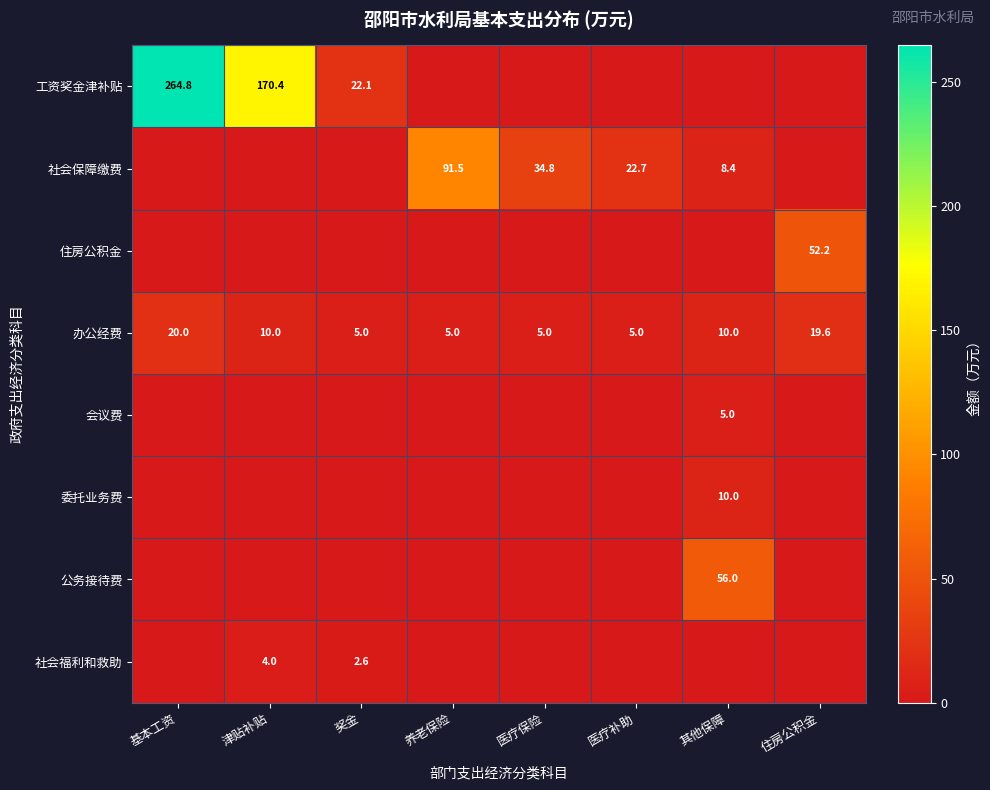

What is the minimum value for 办公经费?

5.0